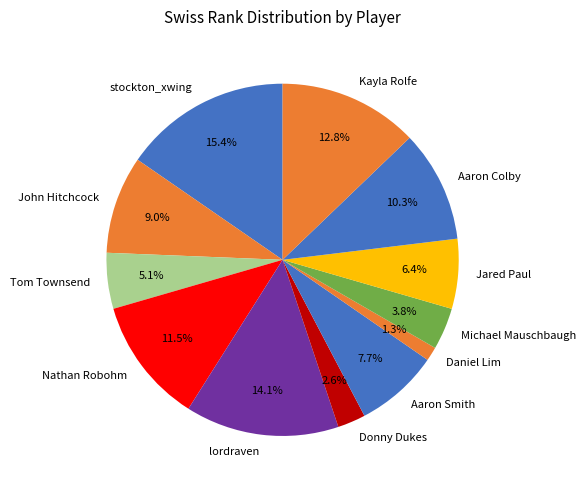

Rank the categories by value from lowest to highest.

Daniel Lim, Donny Dukes, Michael Mauschbaugh, Tom Townsend, Jared Paul, Aaron Smith, John Hitchcock, Aaron Colby, Nathan Robohm, Kayla Rolfe, lordraven, stockton_xwing